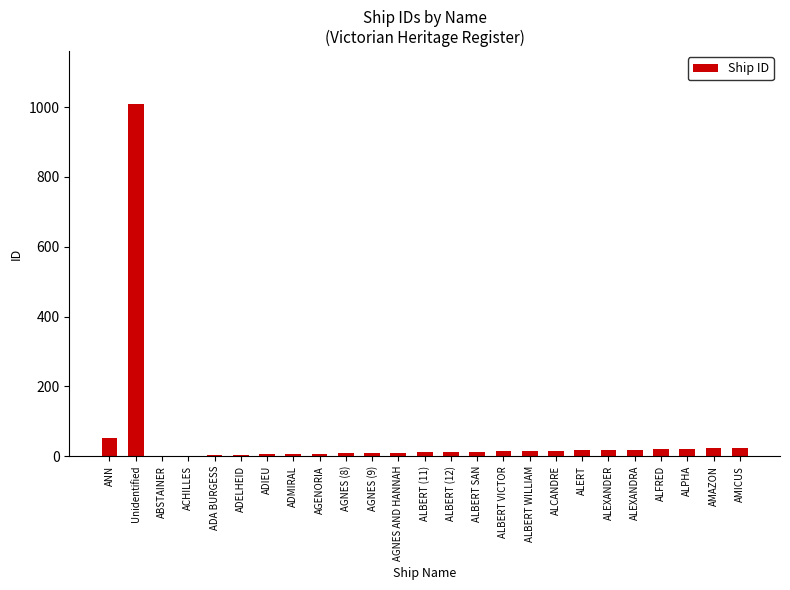

What is the sum of the values at ALPHA and ALERT?

39